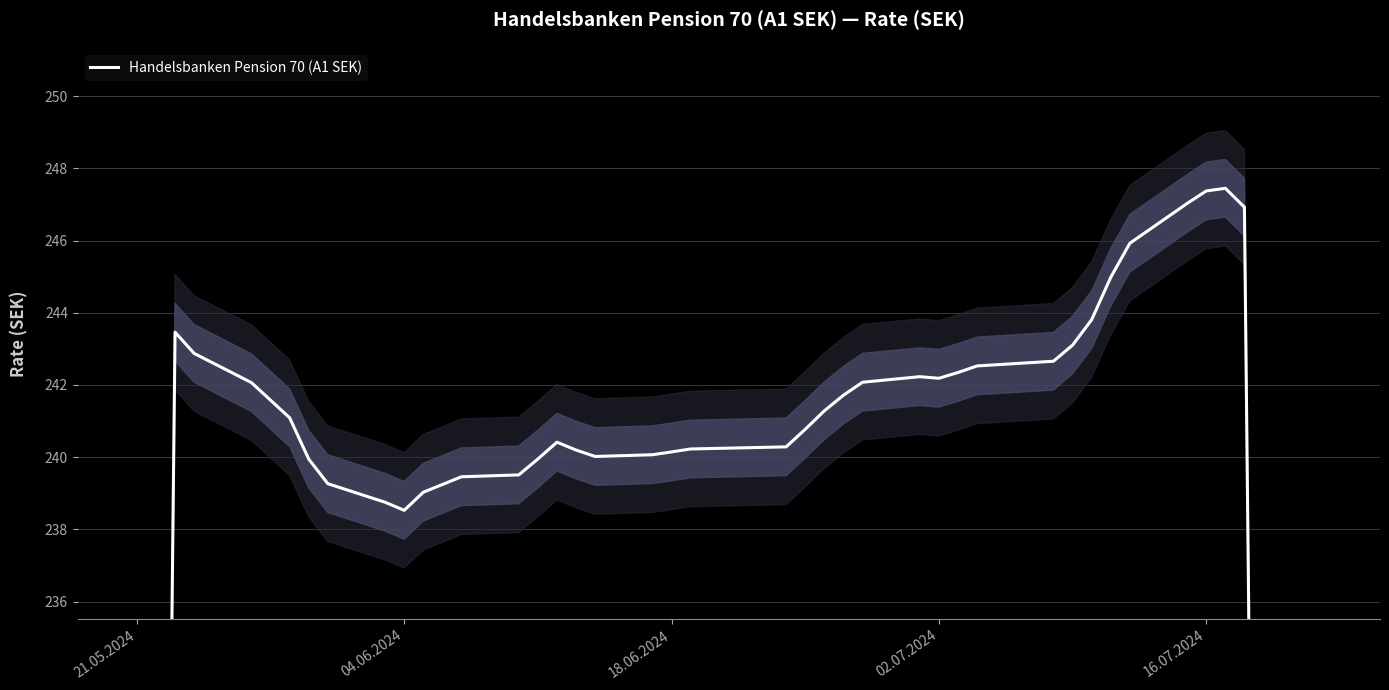

How many distinct data groups are displayed?

1